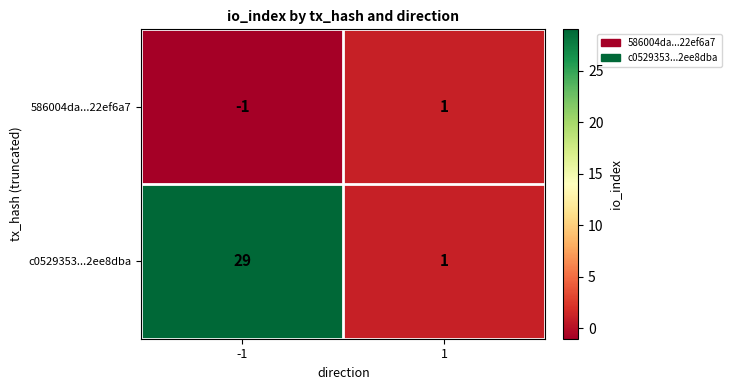

At how many categories does at least one series exceed 20?

1